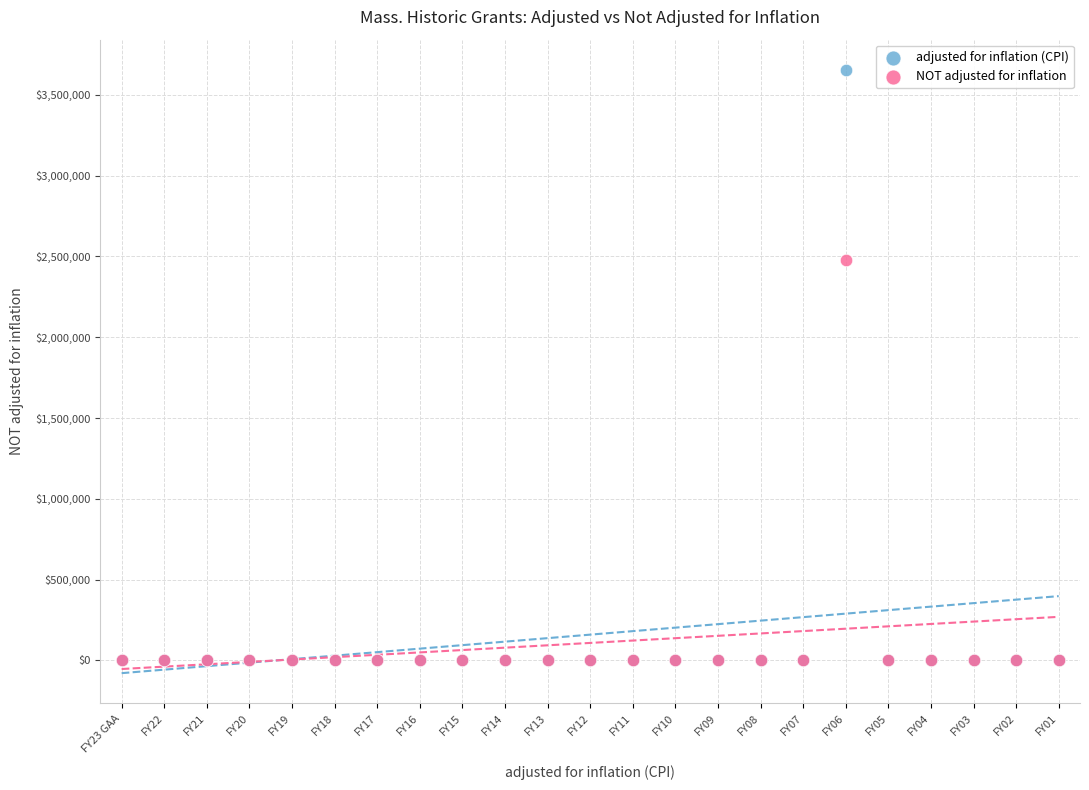

What are all the series names shown in the legend?

adjusted for inflation (CPI), NOT adjusted for inflation